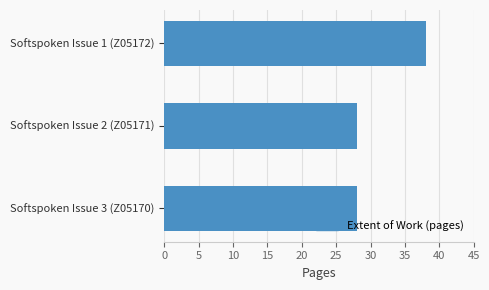

What is the smallest value displayed?

28